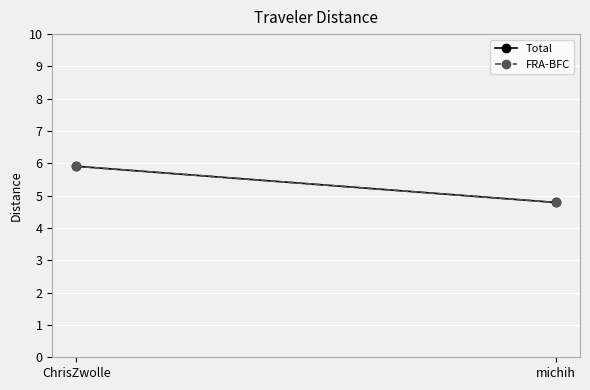

Reading left to right, transcribe all the data shown in this chart.

Total: 5.9	4.8
FRA-BFC: 5.9	4.8